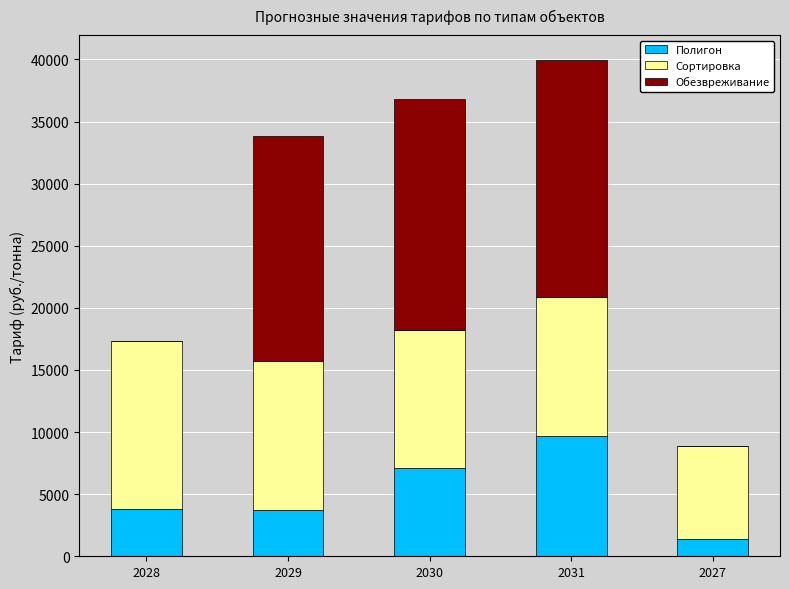

What is the highest value of the Полигон series?

9706.0